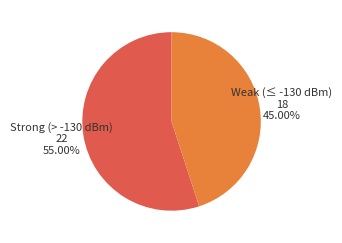

Does any single category account for the majority?

Yes